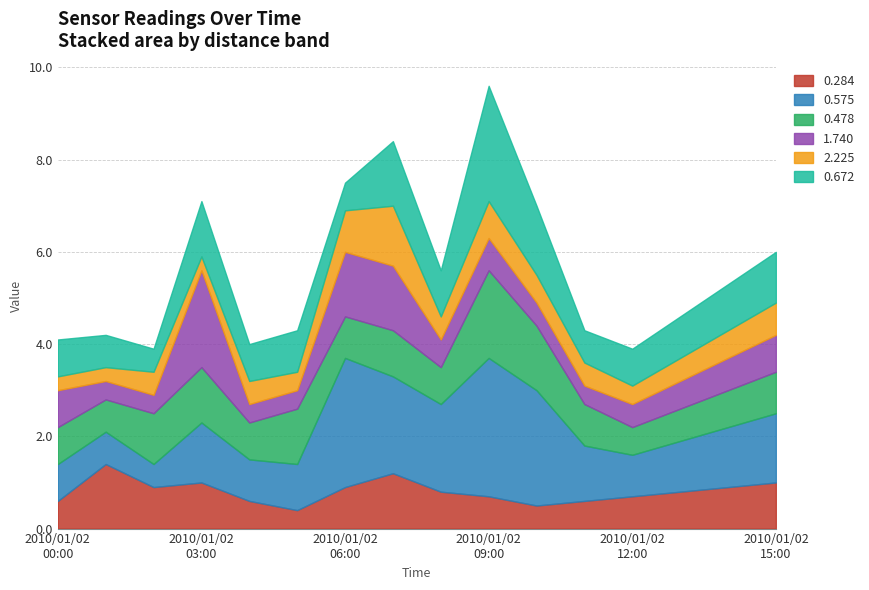

What is the total value across all series at 2010/01/02 03:00?

7.1